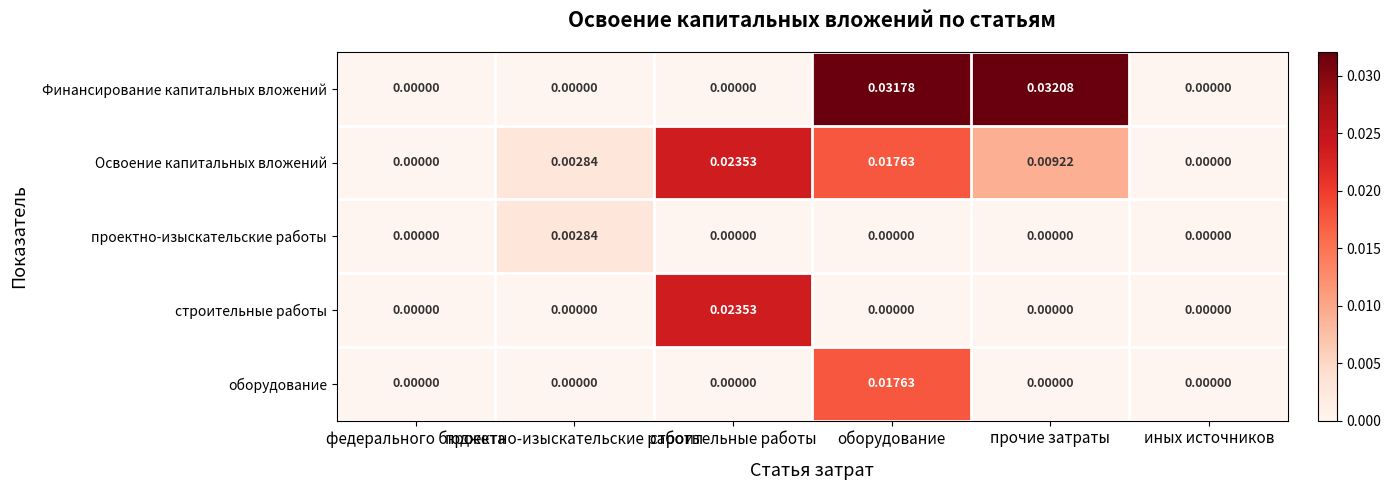

Which series has the widest spread of values?

Финансирование капитальных вложений